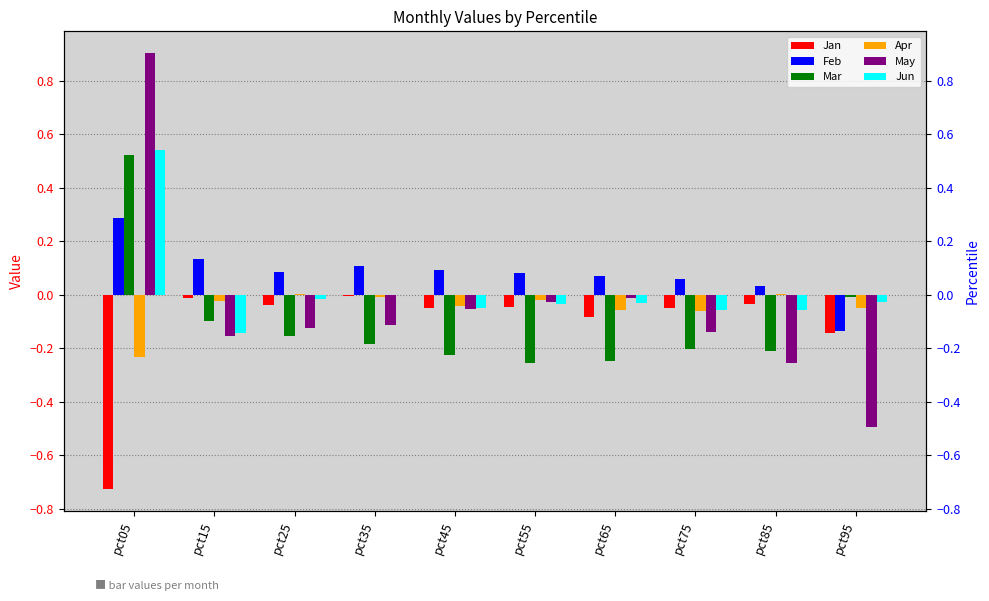

Which series has the largest total across all categories?

Feb